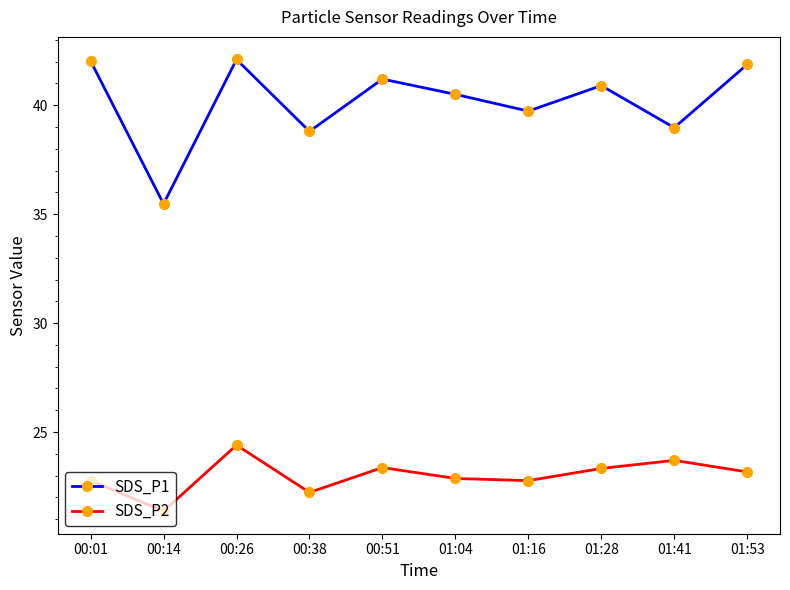

How many lines are shown in the chart?

2